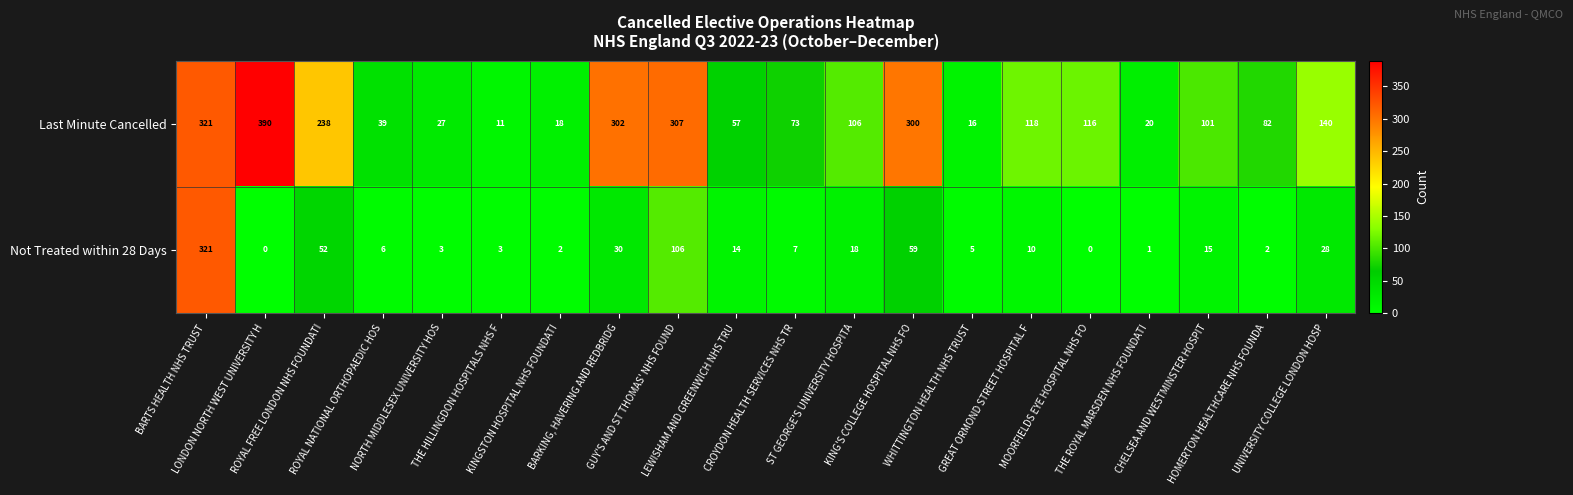

What is the maximum value shown in the chart?

390